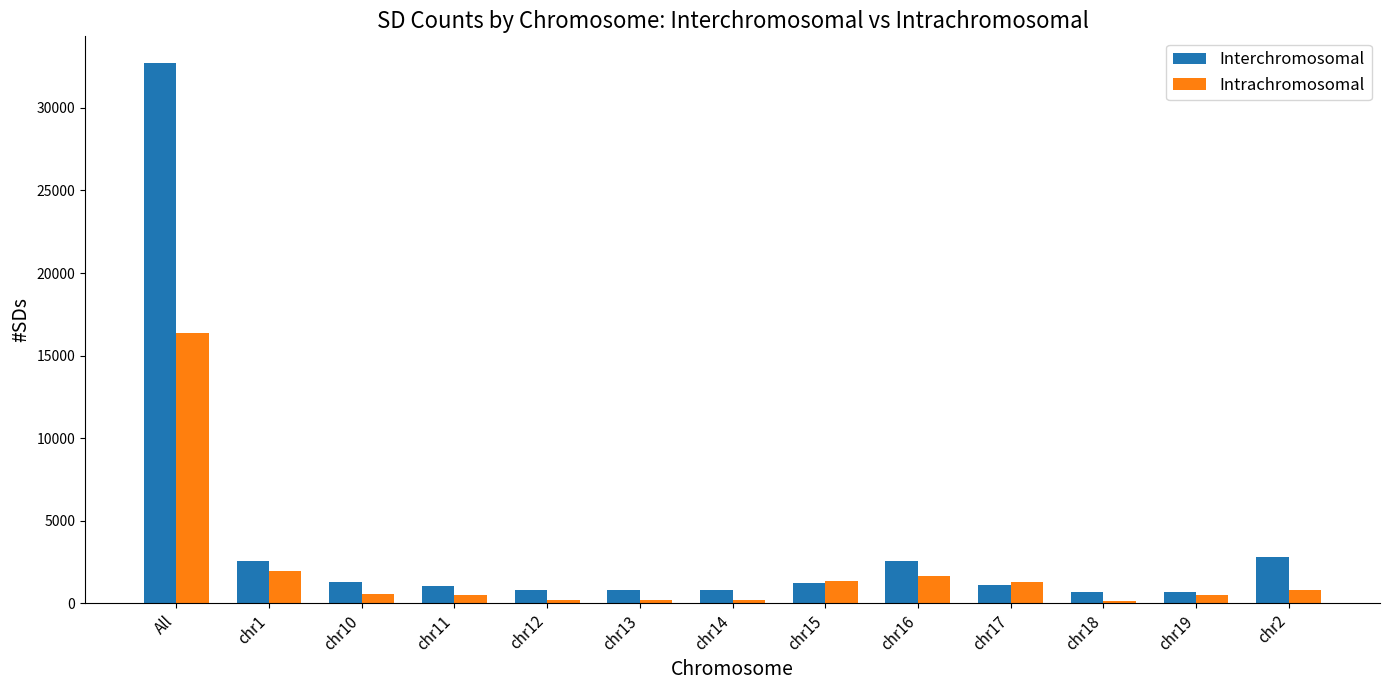

List the series in order of their peak value, highest first.

Interchromosomal, Intrachromosomal